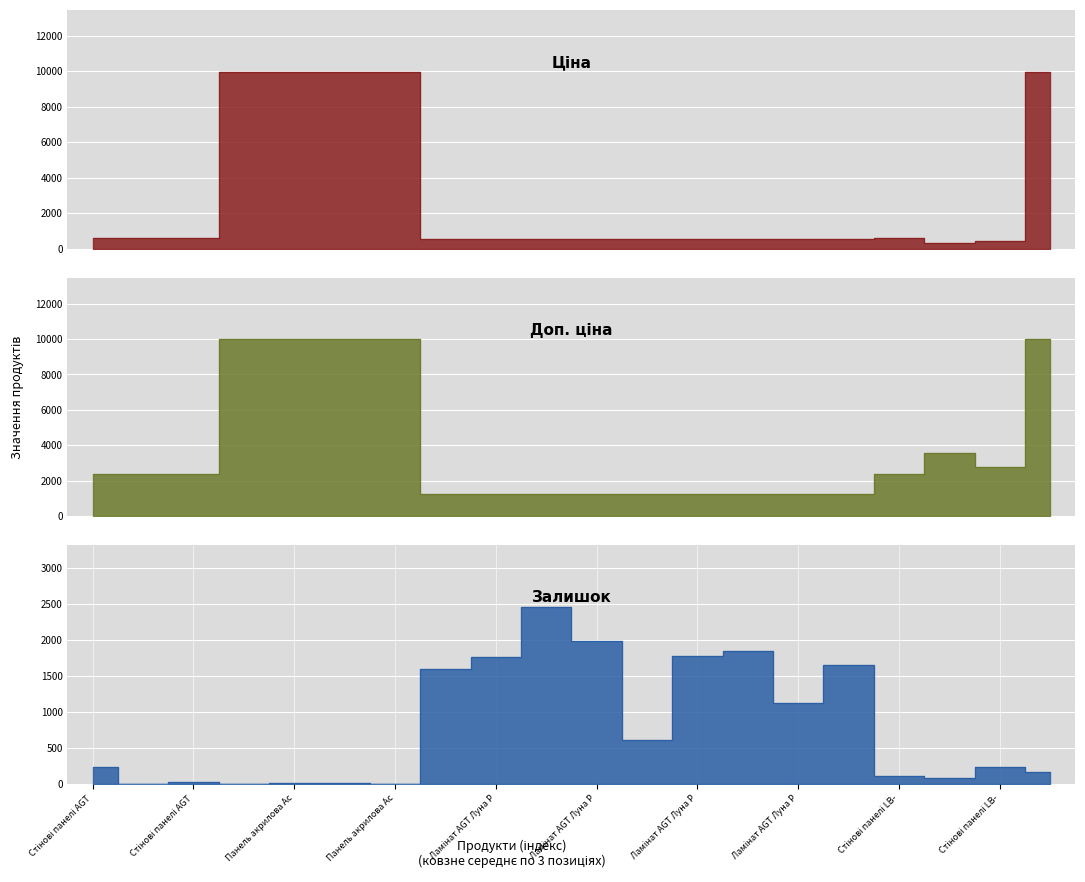

How many interior local valleys does the Залишок series have?

6